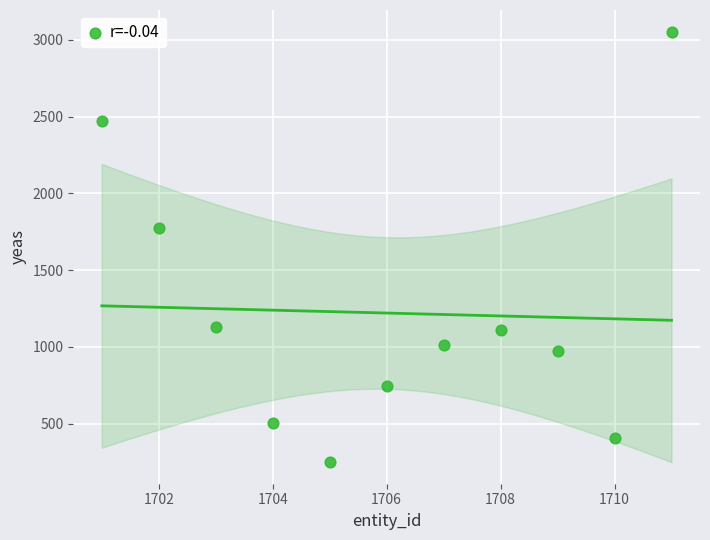

What is the average X value?

1706